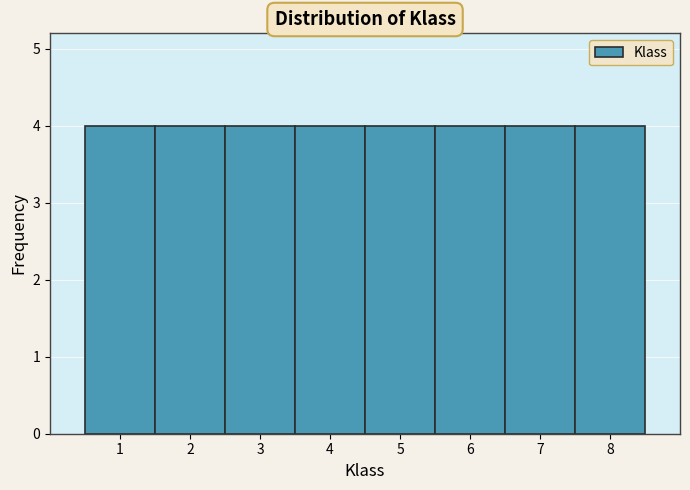

What is the height of the bar covering 3.5 to 4.5 on the x-axis? The values are not printed on the chart, so give them approximately, as read against the axis.

4